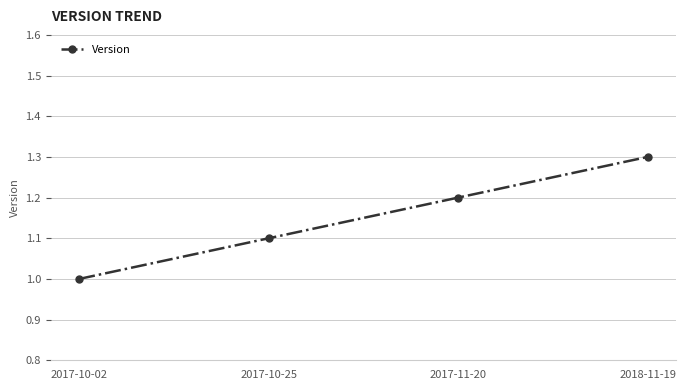

Does the chart display data point markers on the line(s)?

Yes